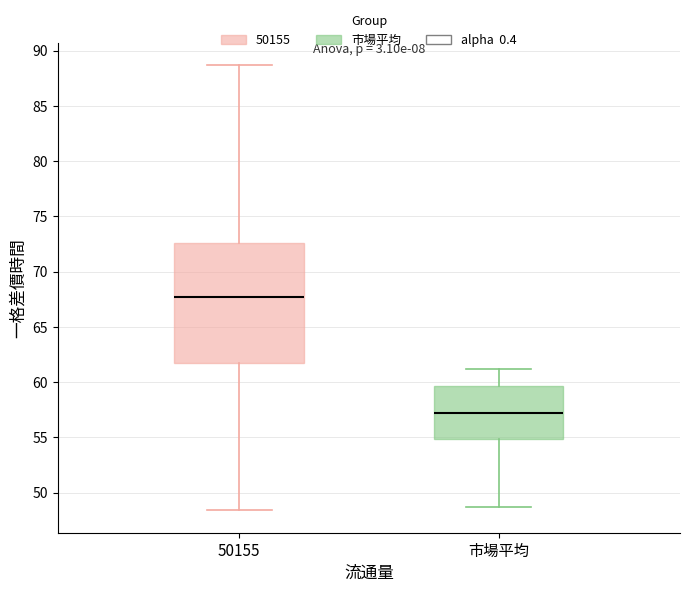

Comparing the boxes themselves (not the whiskers), which one is the tallest?

50155